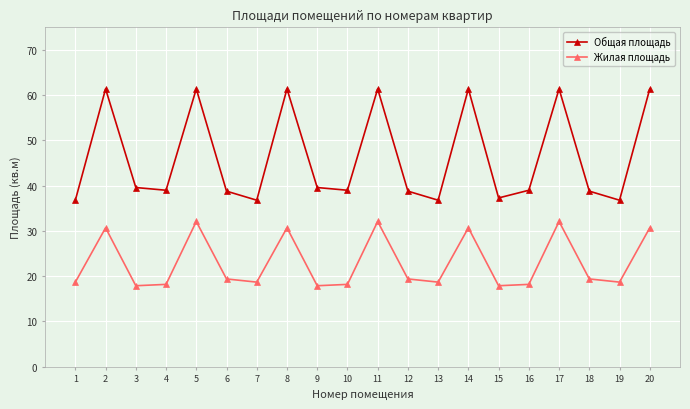

What is the sum of the Общая площадь values at 6 and 3?

78.4